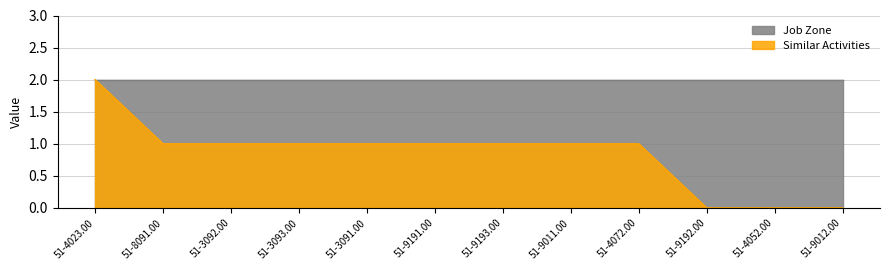

List the labels in order of value, largest first.

51-4023.00, 51-8091.00, 51-3092.00, 51-3093.00, 51-3091.00, 51-9191.00, 51-9193.00, 51-9011.00, 51-4072.00, 51-9192.00, 51-4052.00, 51-9012.00